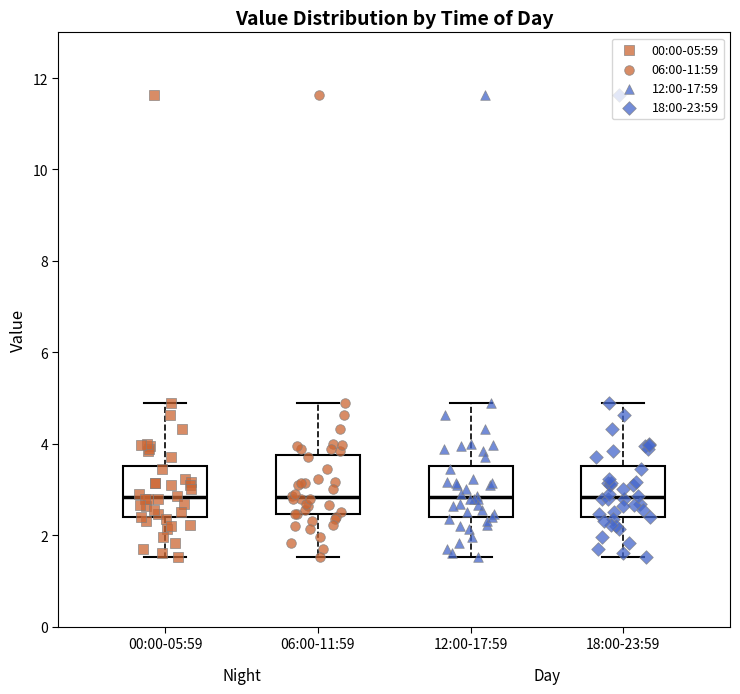

Reading left to right, transcribe this box plot: for each box, give where its median line is, the range the box spans, and where its two whiskers end, as read against the y-axis. The values are not printed on the chart, so give them approximately, as read against the axis.

00:00-05:59: median 2.8, box 2.4 to 3.6, whiskers 1.6 to 4.8
06:00-11:59: median 2.8, box 2.4 to 3.8, whiskers 1.6 to 4.8
12:00-17:59: median 2.8, box 2.4 to 3.6, whiskers 1.6 to 4.8
18:00-23:59: median 2.8, box 2.4 to 3.6, whiskers 1.6 to 4.8